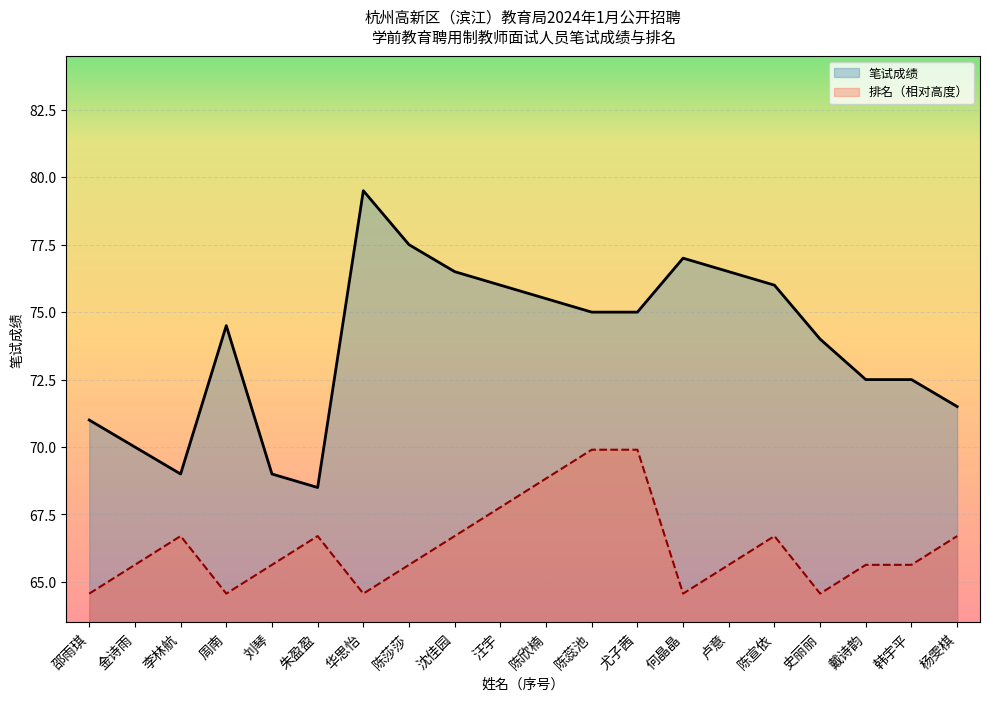

True or false: 笔试成绩 has a value of 68.5 at 朱盈盈.

True